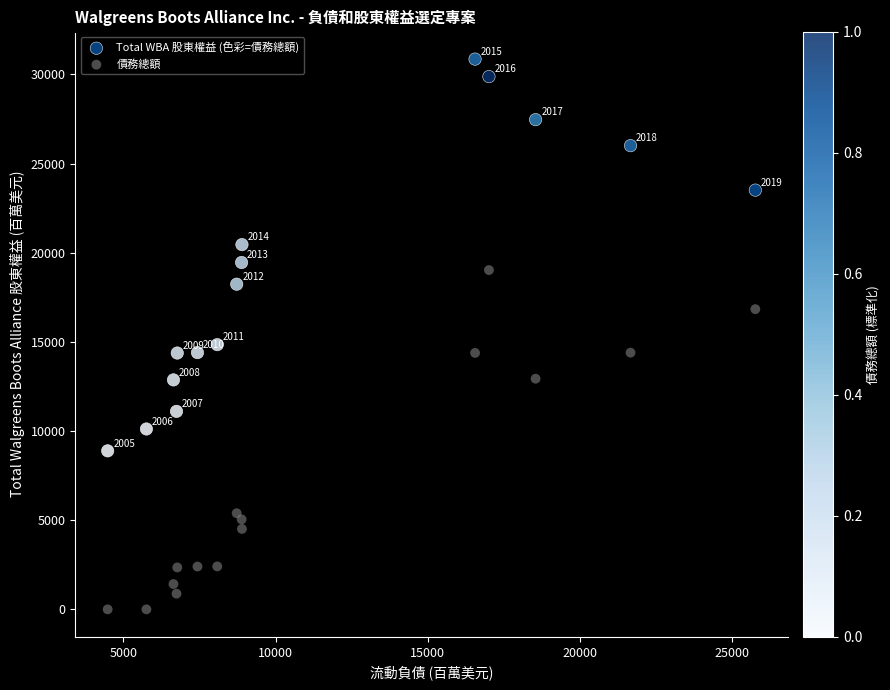

What are all the series names shown in the legend?

Total WBA 股東權益 (色彩=債務總額), 債務總額